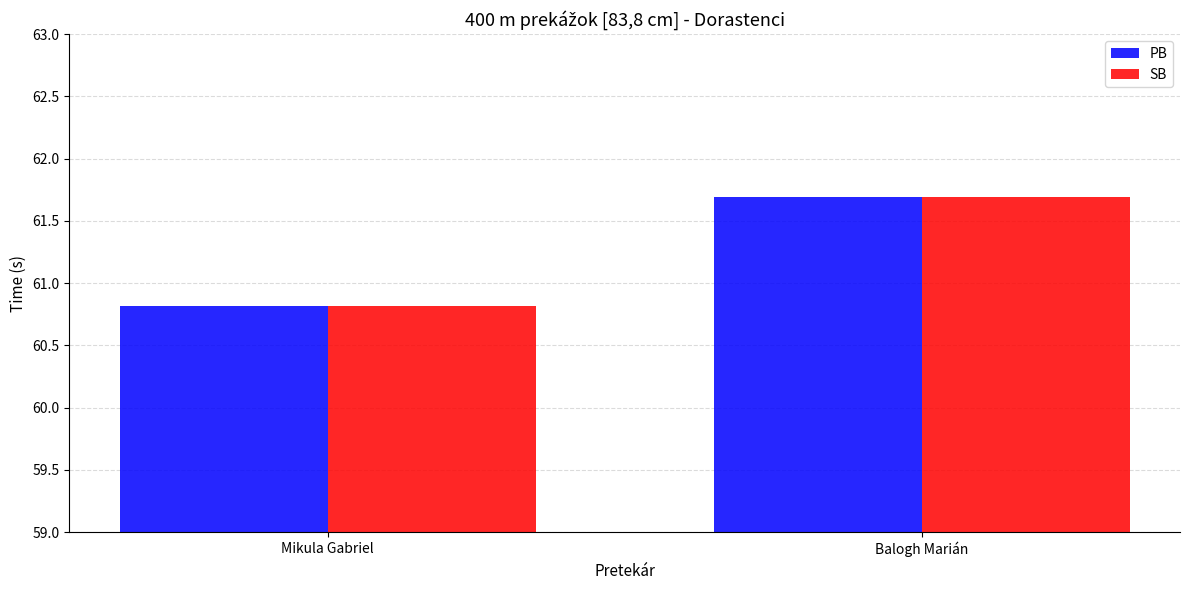

Reading right to left, what are all the values shown in this chart?

PB: 61.7	60.8
SB: 61.7	60.8